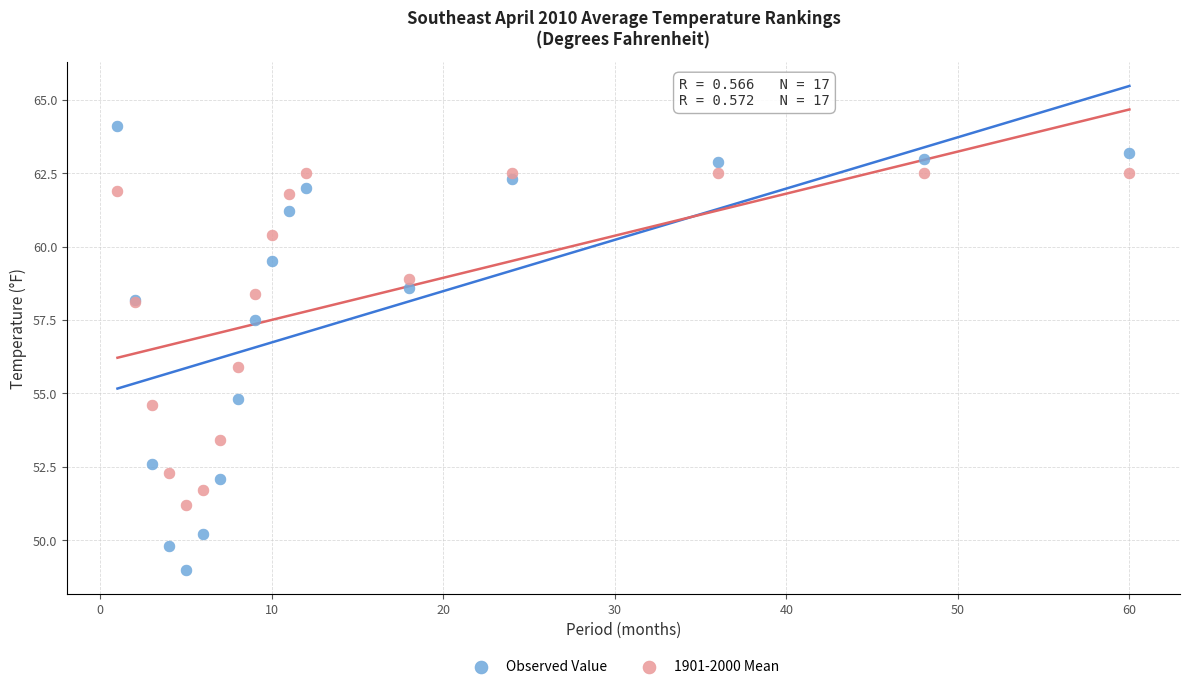

Which series reaches the maximum Y coordinate?

Observed Value